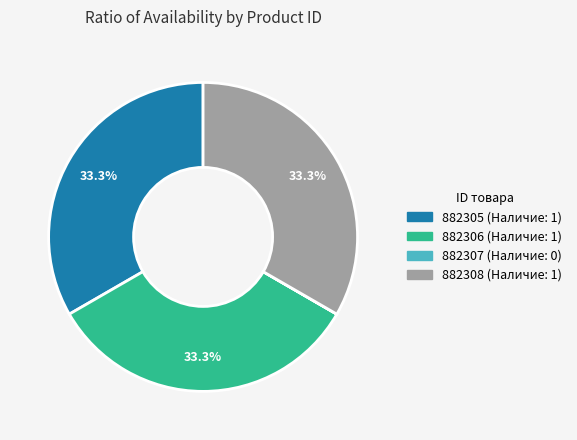

To the nearest percent, what is the combined percentage of 882306 and 882305?

67%